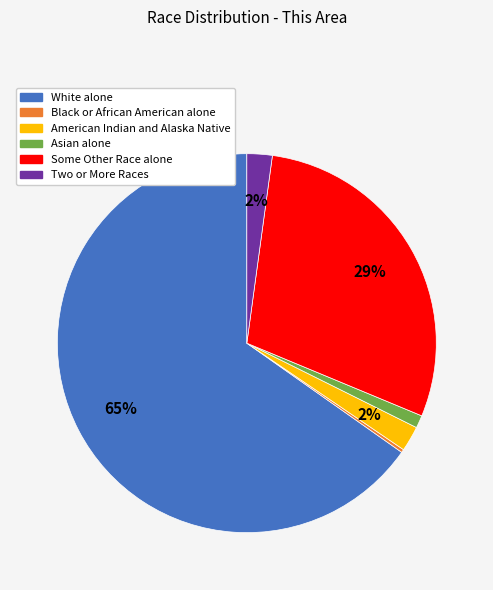

Is it true that Asian alone is 15% of the pie?

False